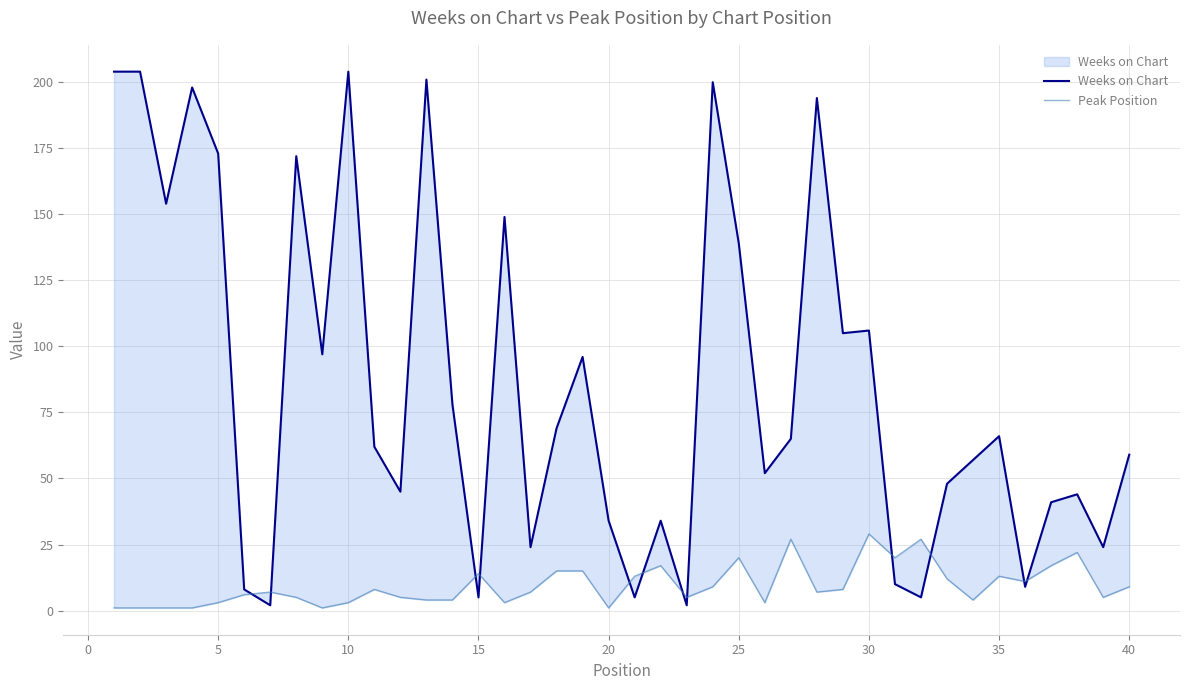

True or false: Weeks on Chart and Peak Position intersect in this chart.

True